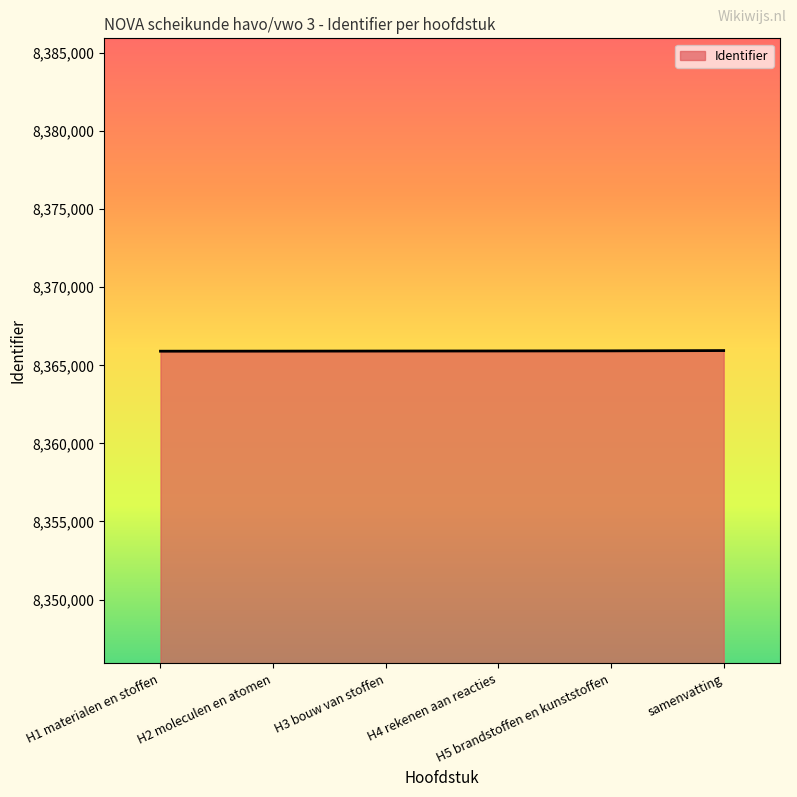

What is the difference between the values at samenvatting and H3 bouw van stoffen?

30